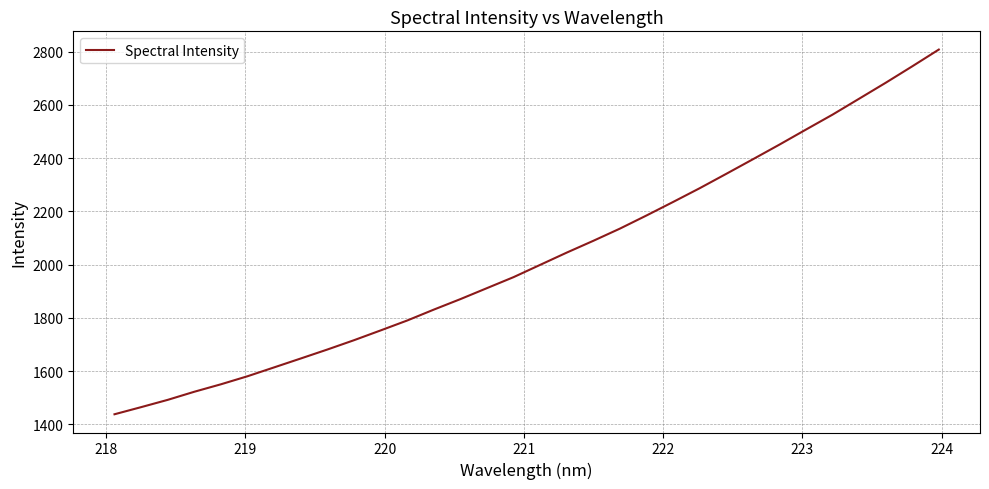

What is the difference between the maximum and minimum values?

1370.8